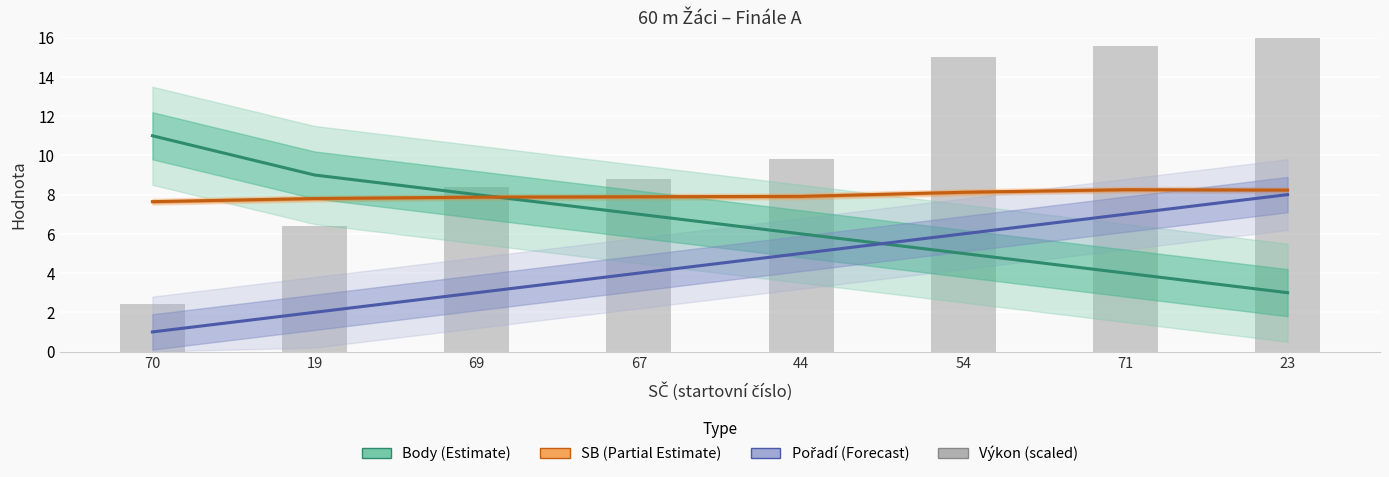

Read the value at 69.

8.4